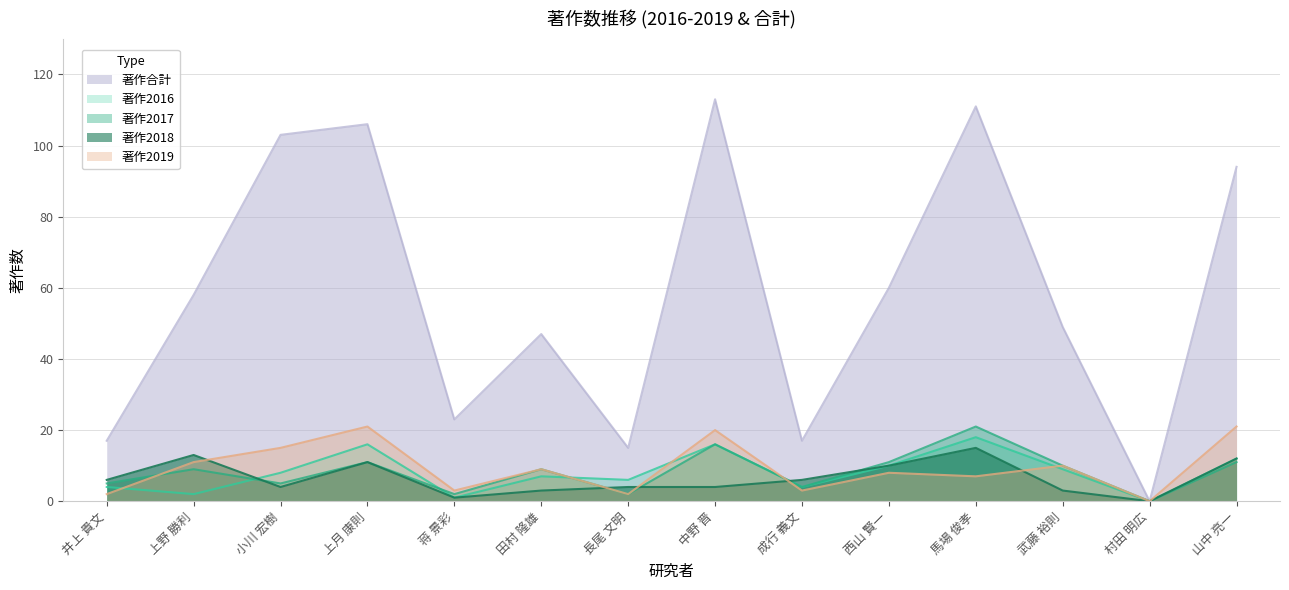

True or false: 著作2019 has more than 1 points higher than both neighbors.

True